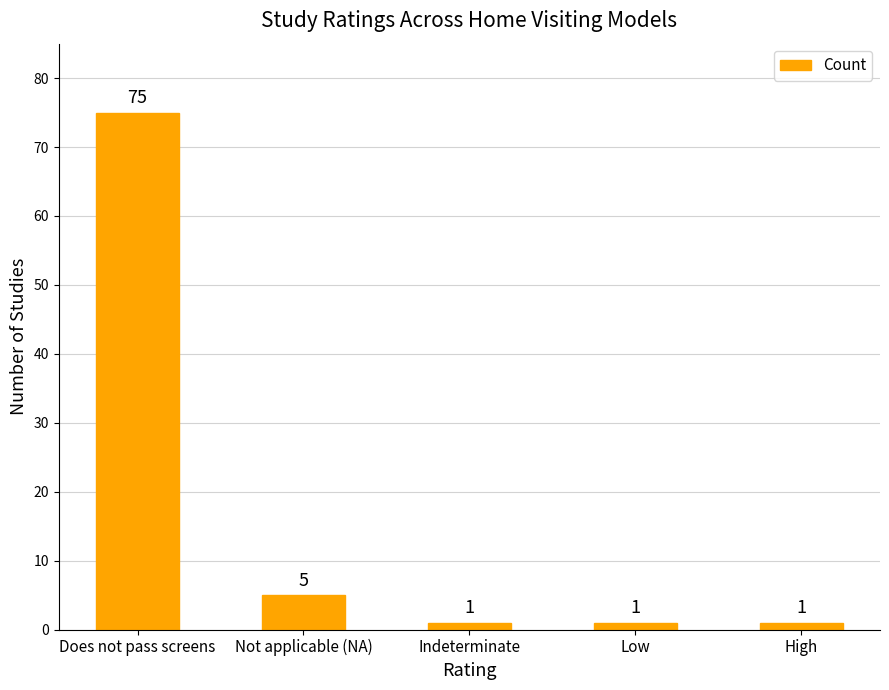

The value at Not applicable (NA) is 5. True or false?

True